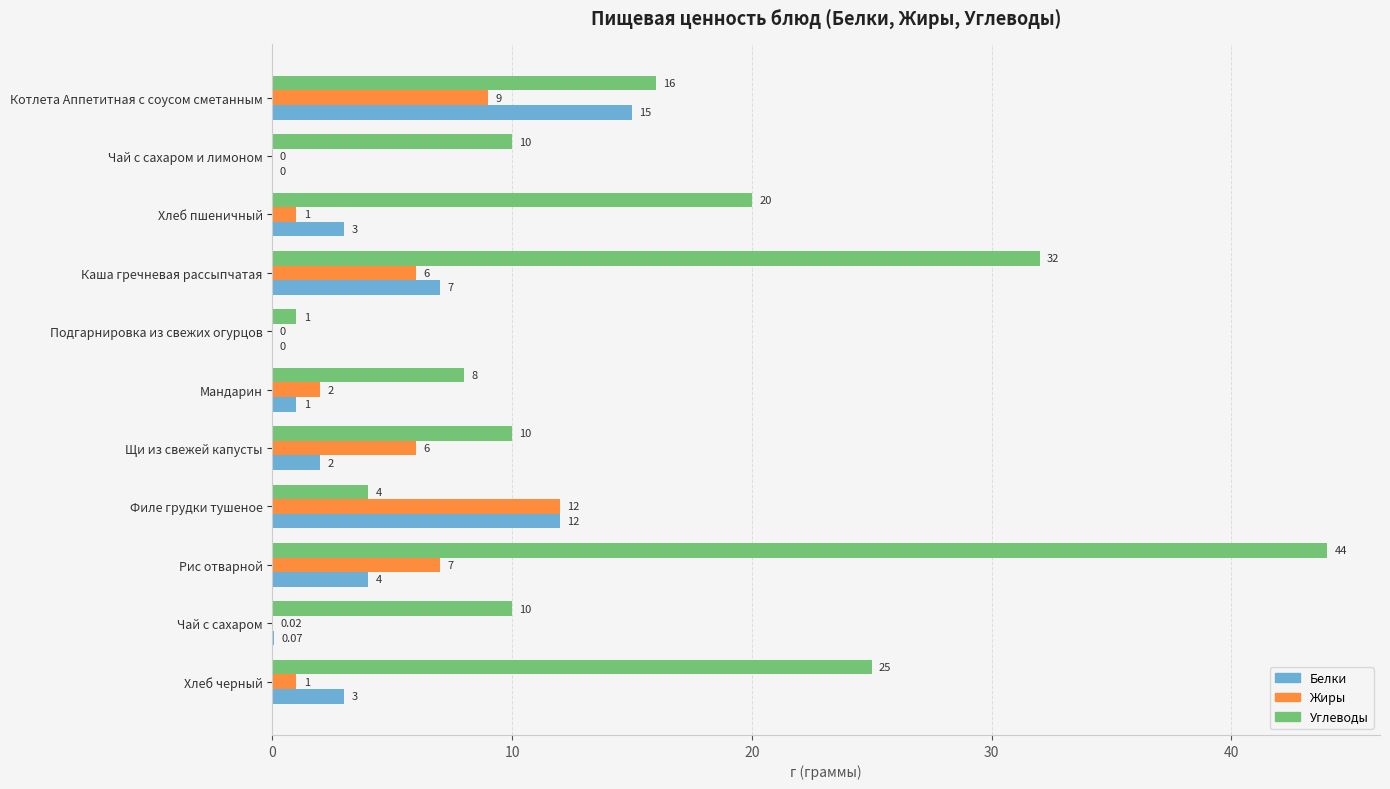

At which category does the chart reach its peak across all series?

Рис отварной